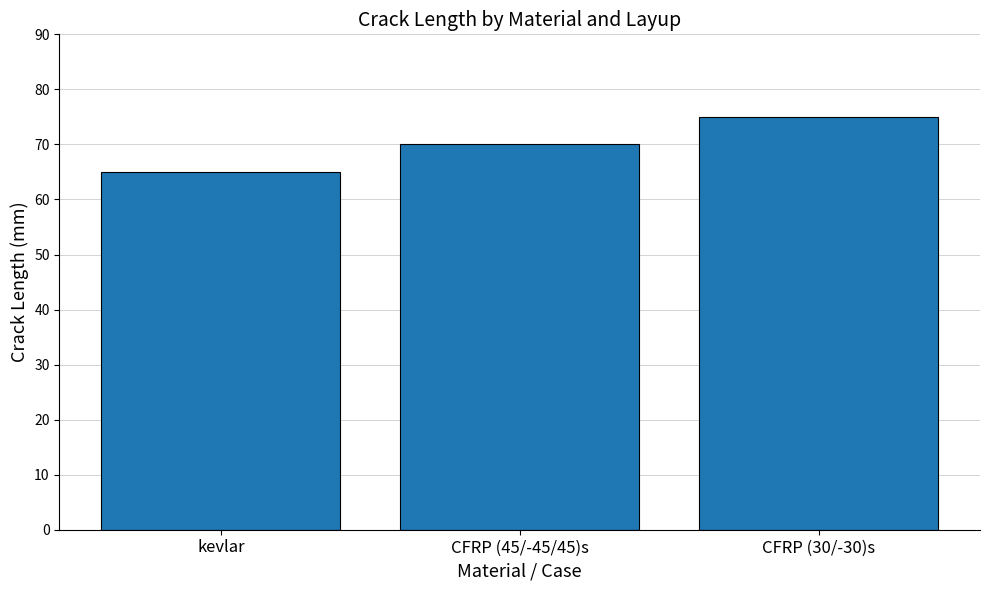

List the labels in order of value, smallest first.

kevlar, CFRP (45/-45/45)s, CFRP (30/-30)s